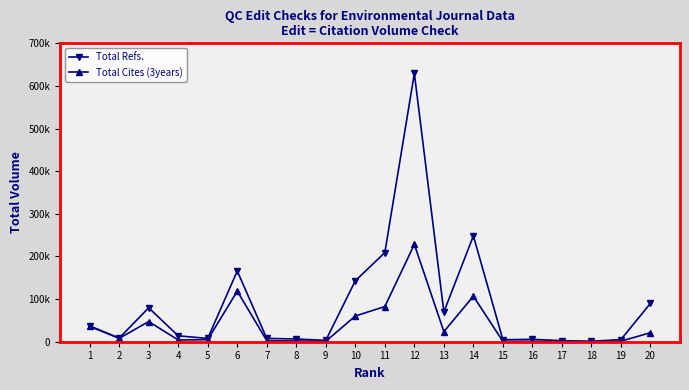

Between 5 and 4, which is larger?

4